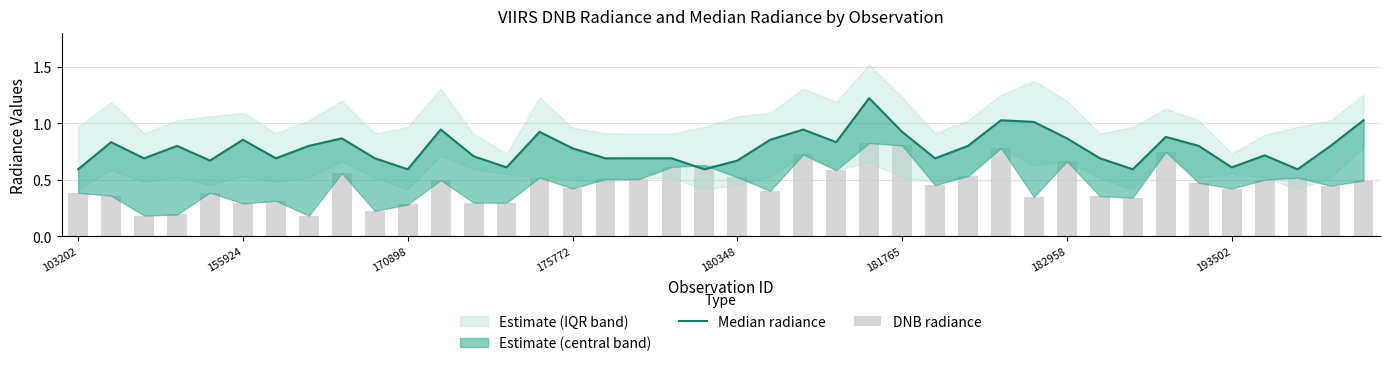

List the series in order of their peak value, highest first.

Median radiance, DNB radiance